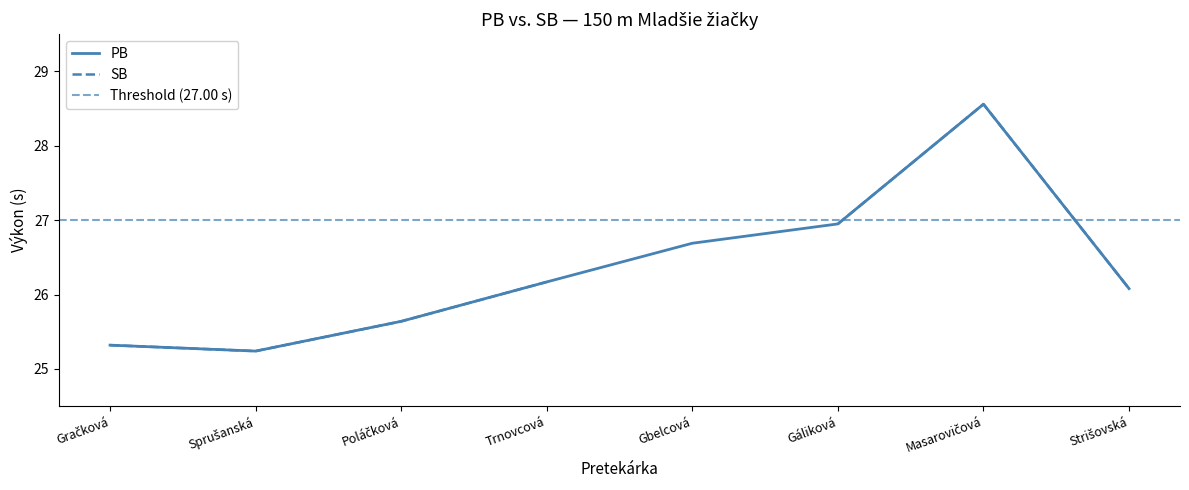

At which label does the data first exceed 26?

Trnovcová